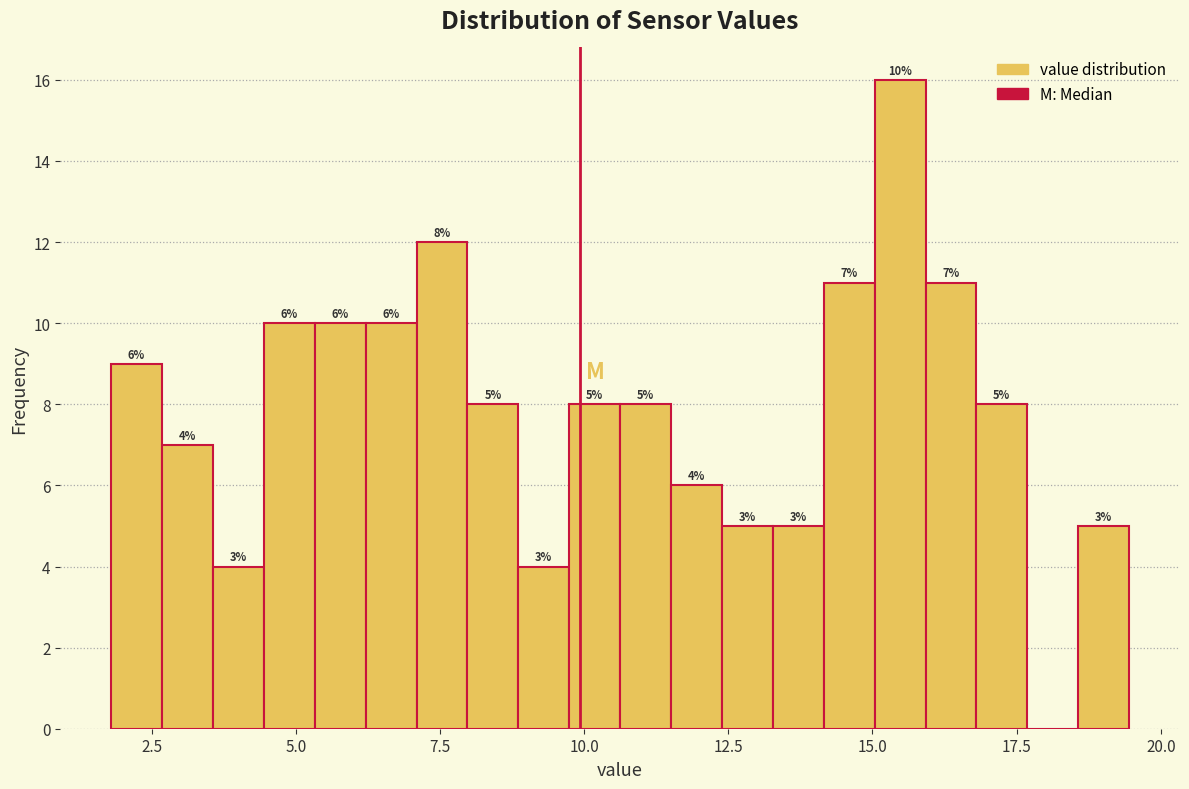

Read against the x-axis, roughly where is the centre of the tallest bar?

15.5